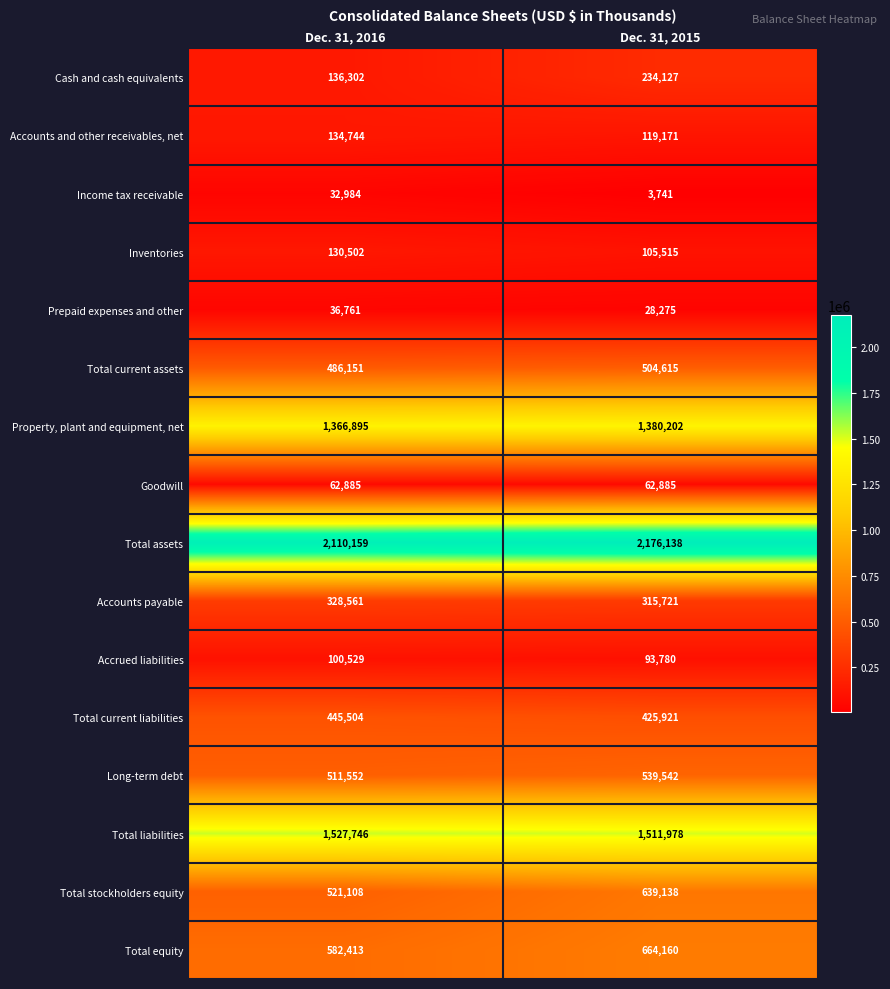

Read the Total current assets value at Dec. 31, 2016, to the nearest 100.

486200